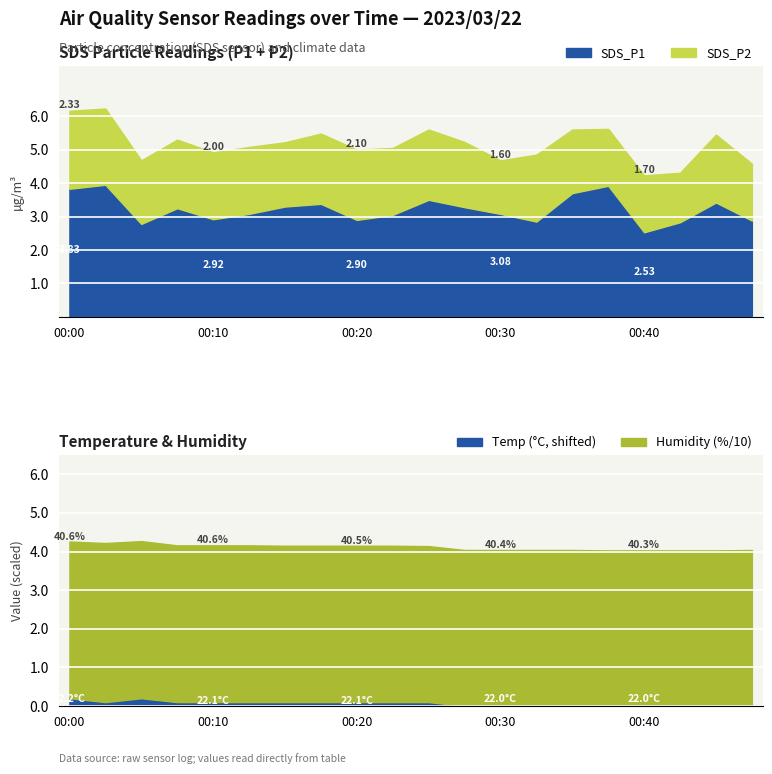

Reading left to right, list all the values displayed in this chart.

SDS_P1: 3.8	4.0	2.8	3.2	2.9	3.1	3.3	3.4	2.9	3.0	3.5	3.3	3.1	2.9	3.7	3.9	2.5	2.8	3.4	2.9
SDS_P2: 2.3	2.3	1.9	2.0	2.0	2.0	1.9	2.1	2.1	2.0	2.1	1.9	1.6	2.0	1.9	1.7	1.7	1.5	2.0	1.7
Temp: 22.2	22.1	22.2	22.1	22.1	22.1	22.1	22.1	22.1	22.1	22.1	22.0	22.0	22.0	22.0	22.0	22.0	22.0	22.0	22.0
Humidity: 40.6	41.2	40.7	40.6	40.6	40.6	40.5	40.5	40.5	40.5	40.4	40.4	40.4	40.4	40.4	40.3	40.3	40.3	40.3	40.4